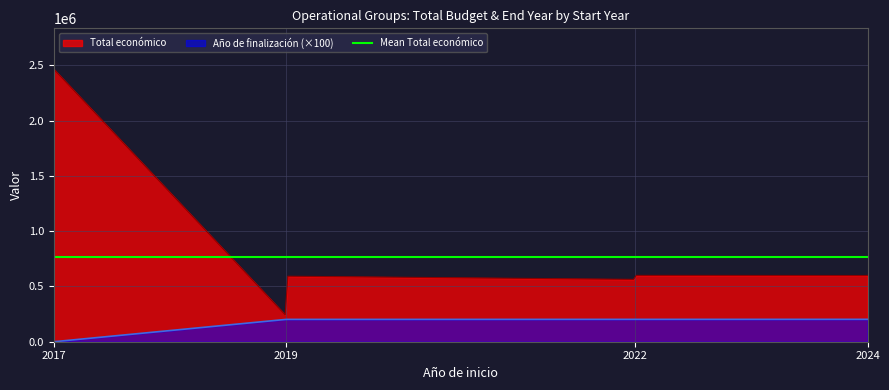

At which label is Total económico closest to 1348380?

2024